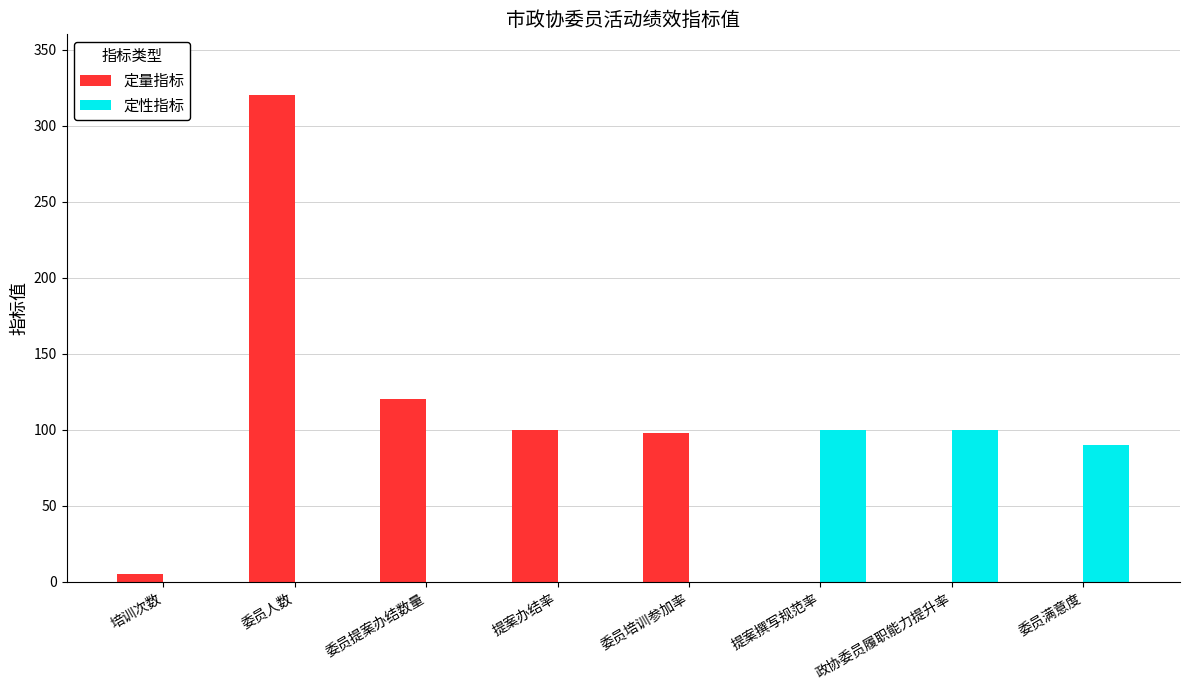

Which series changed the most between 培训次数 and 提案撰写规范率?

定性指标